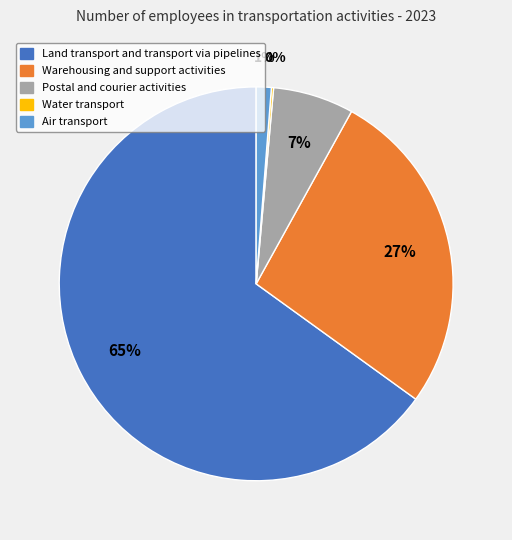

Which slice is the largest?

Land transport and transport via pipelines